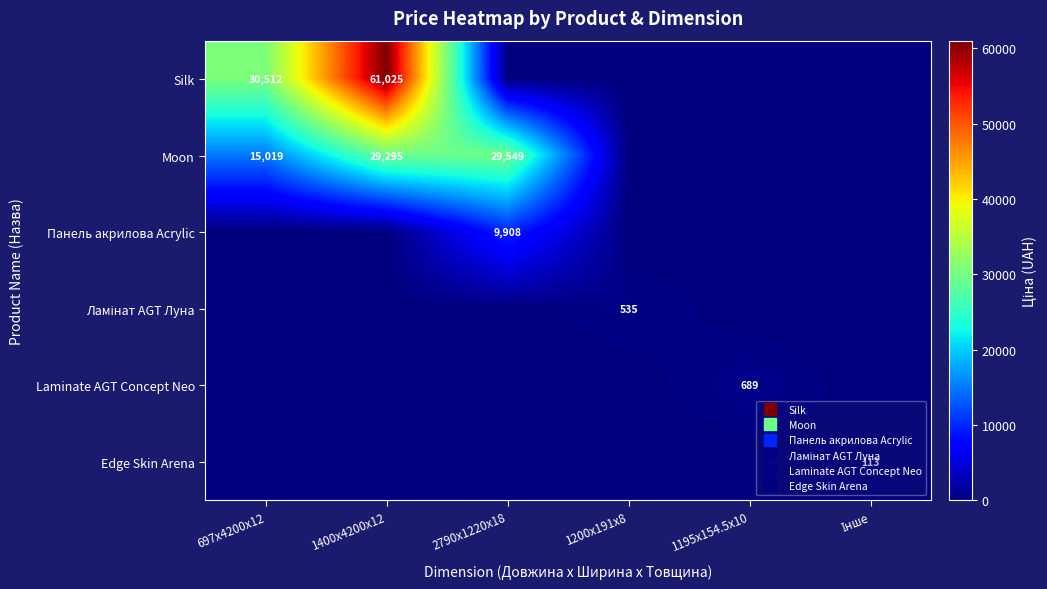

At which category is the sum across all series the highest?

1400x4200x12